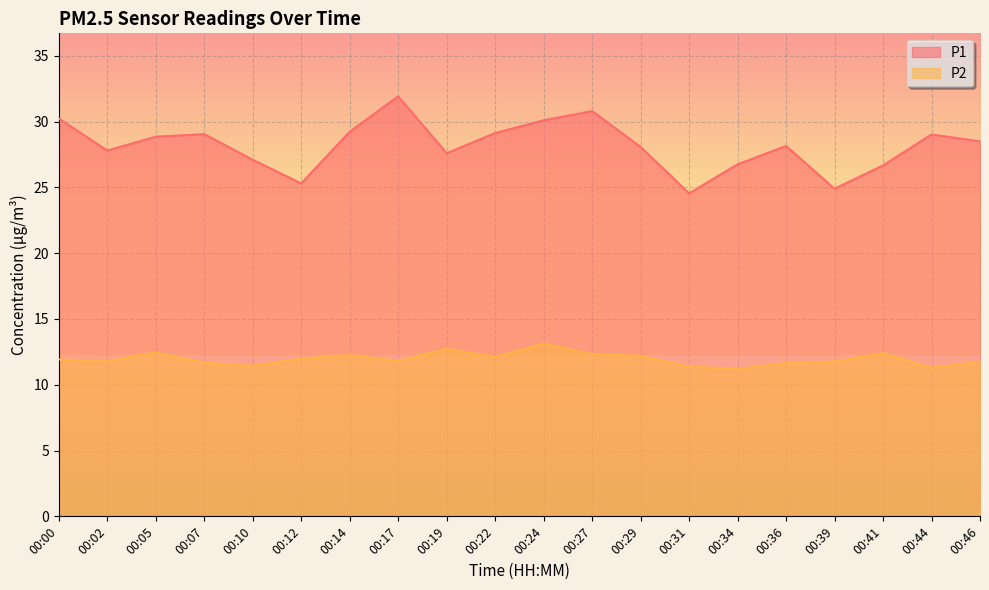

How many distinct data groups are displayed?

2